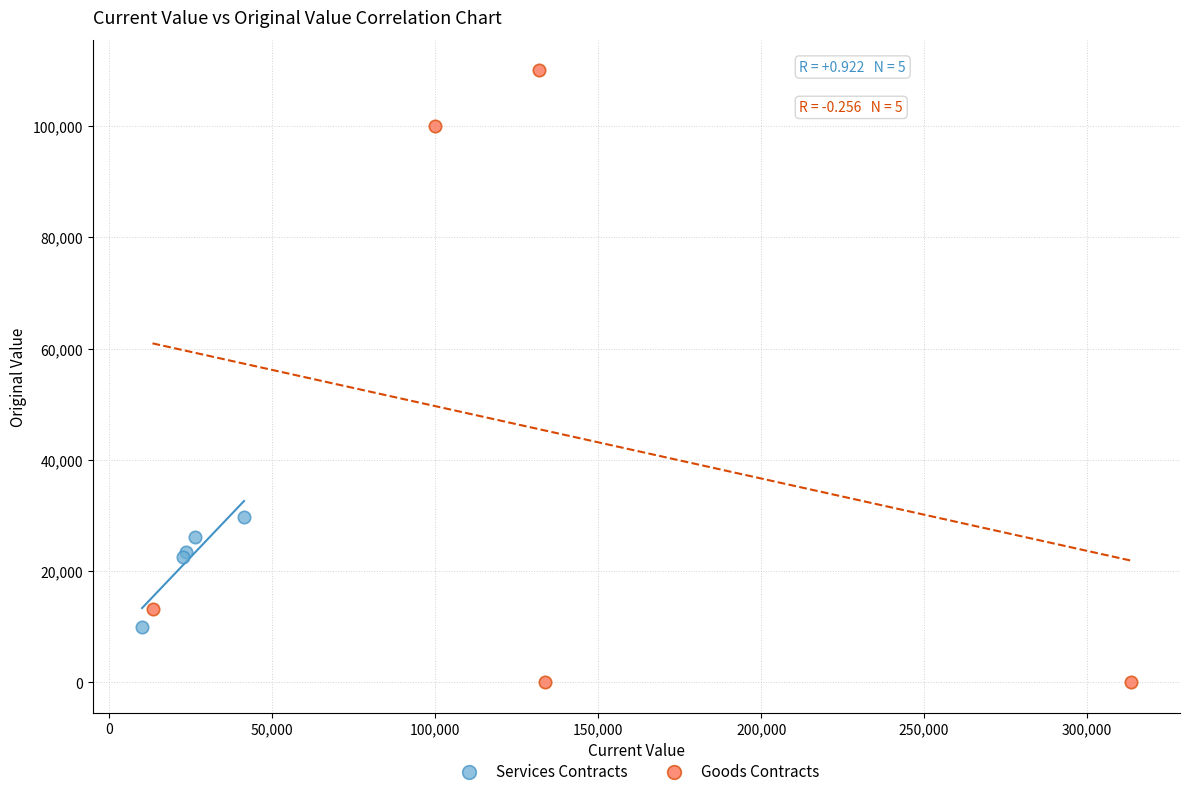

What are all the series names shown in the legend?

Services Contracts, Goods Contracts